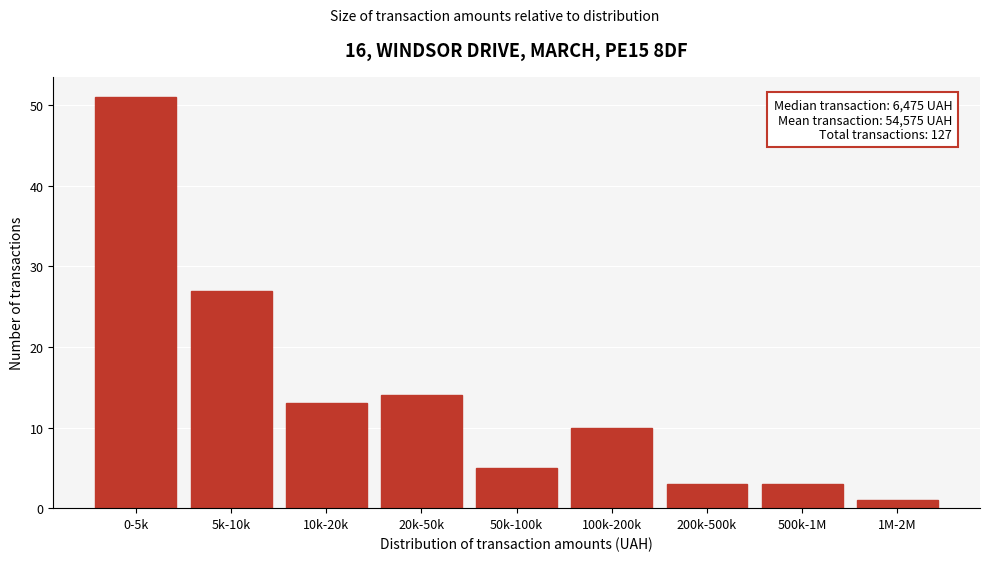

Reading right to left, what are all the values shown in this chart?

1M-2M=1	500k-1M=3	200k-500k=3	100k-200k=10	50k-100k=5	20k-50k=14	10k-20k=13	5k-10k=27	0-5k=51